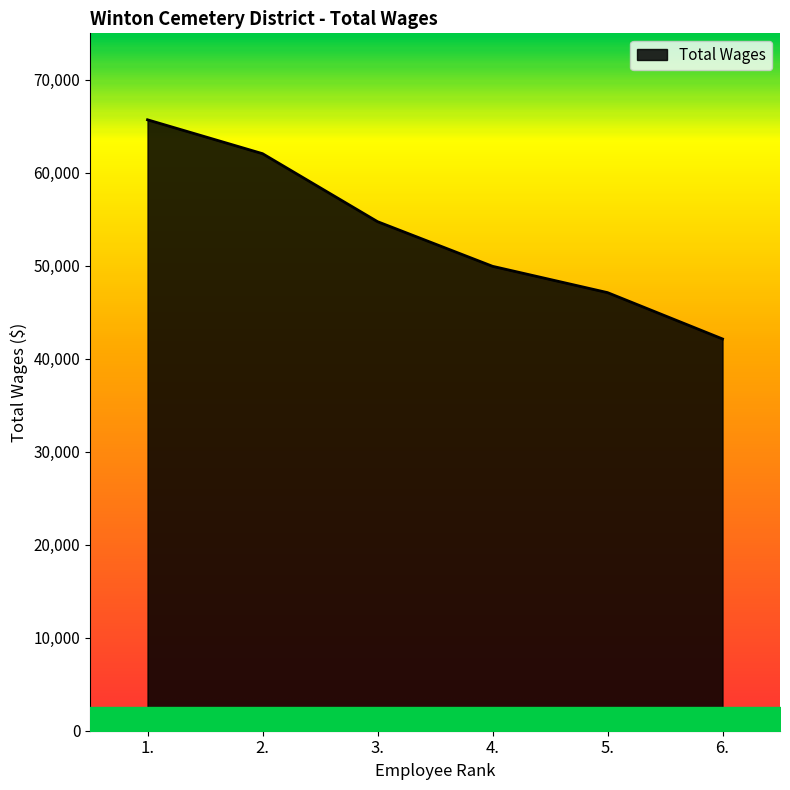

Between 6. and 3., which is larger?

3.